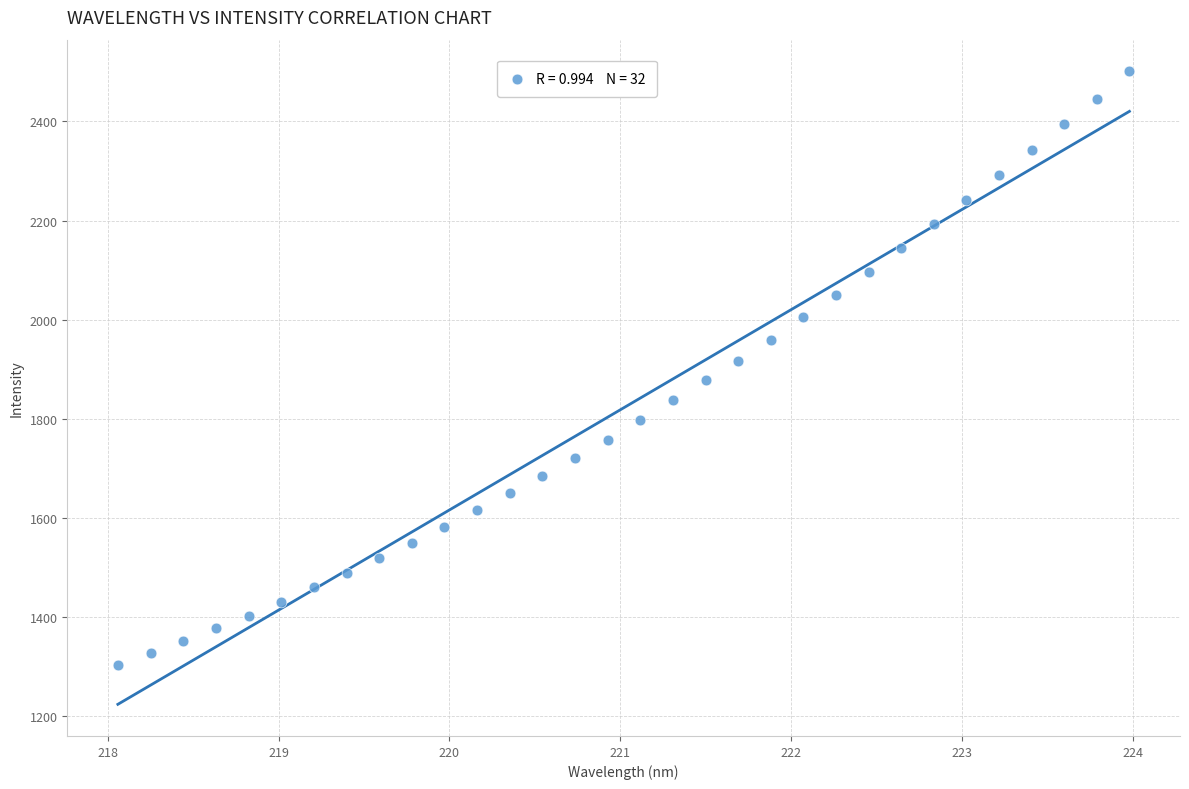

What is the range of X values (max minus min)?

5.9